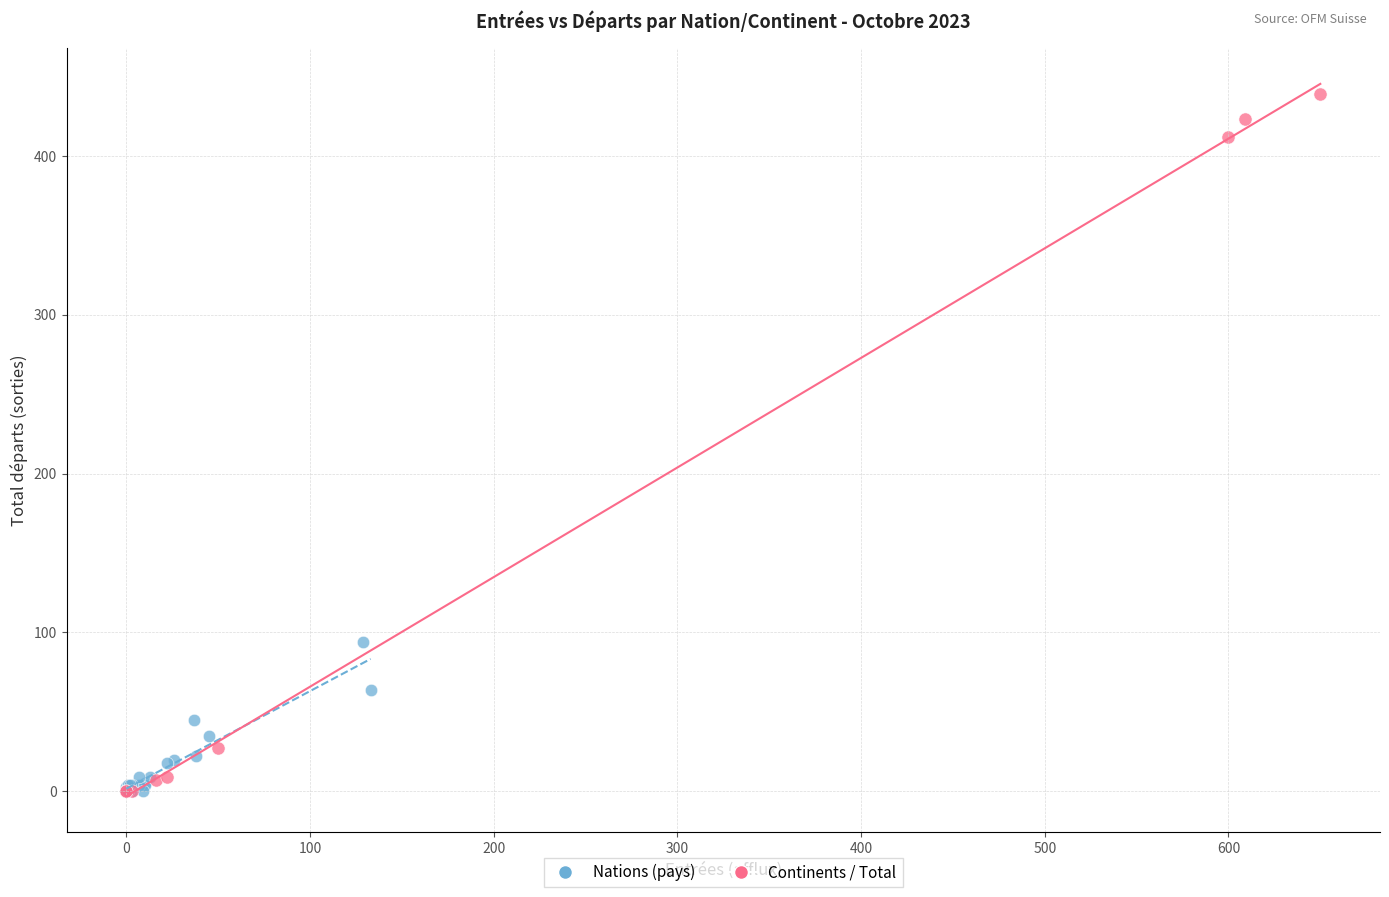

Which series has the largest Y range (max minus min)?

Continents / Total